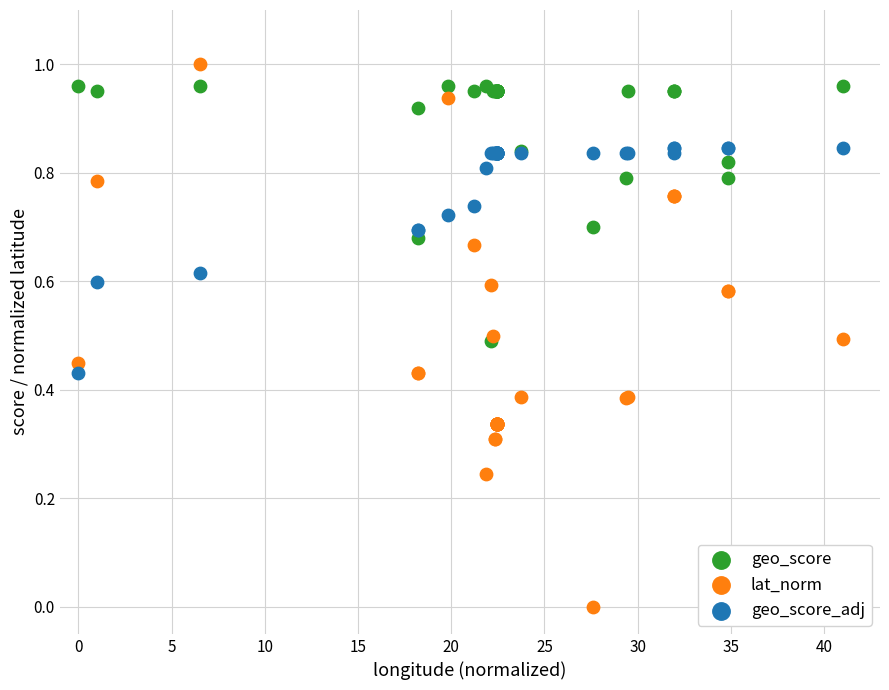

Which series has the widest spread of Y values?

lat_norm